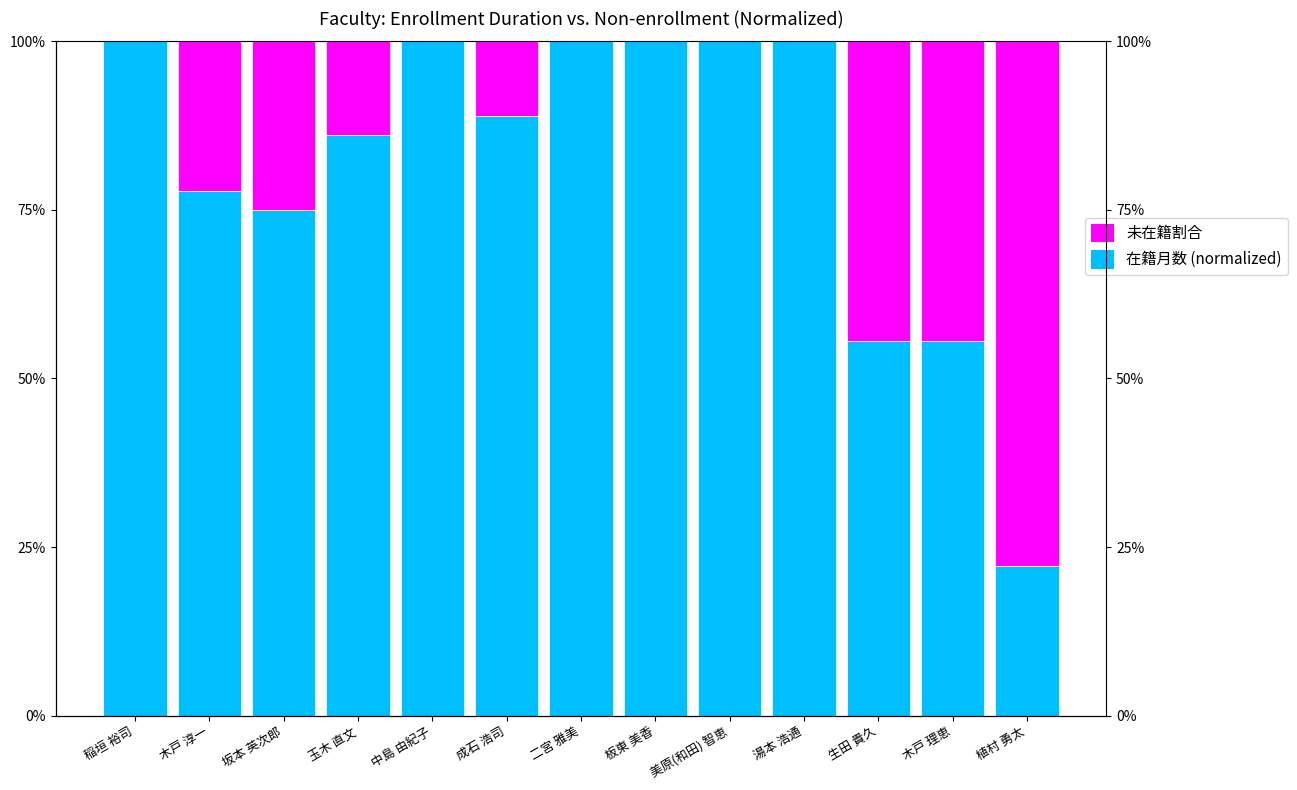

What are all the series names shown in the legend?

在籍月数 (normalized), 未在籍割合